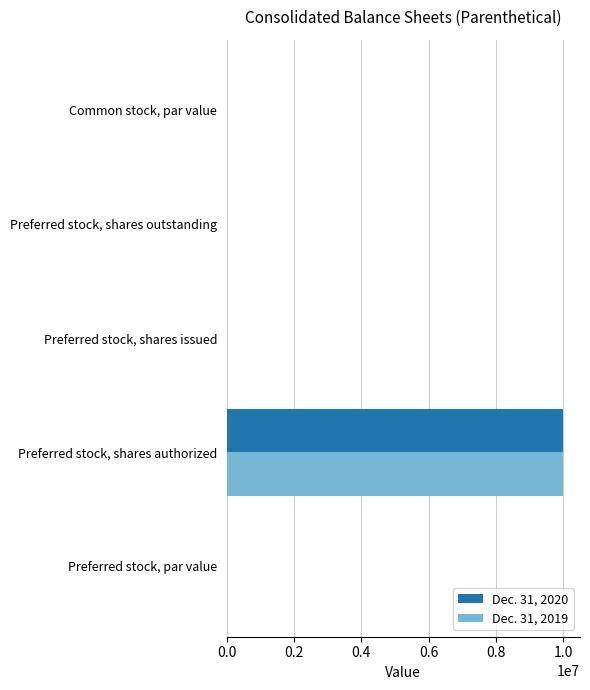

What is the sum of all Dec. 31, 2020 values?

10001146.0